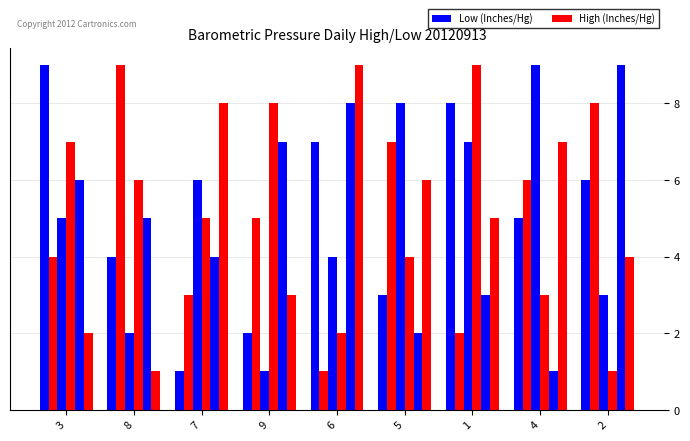

The col_2 series shows 13 at 1. True or false?

False